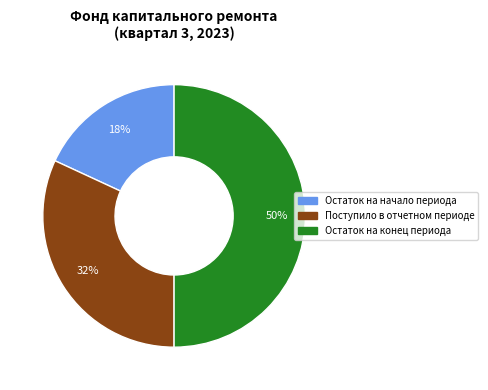

Count the number of slices in the pie.

3